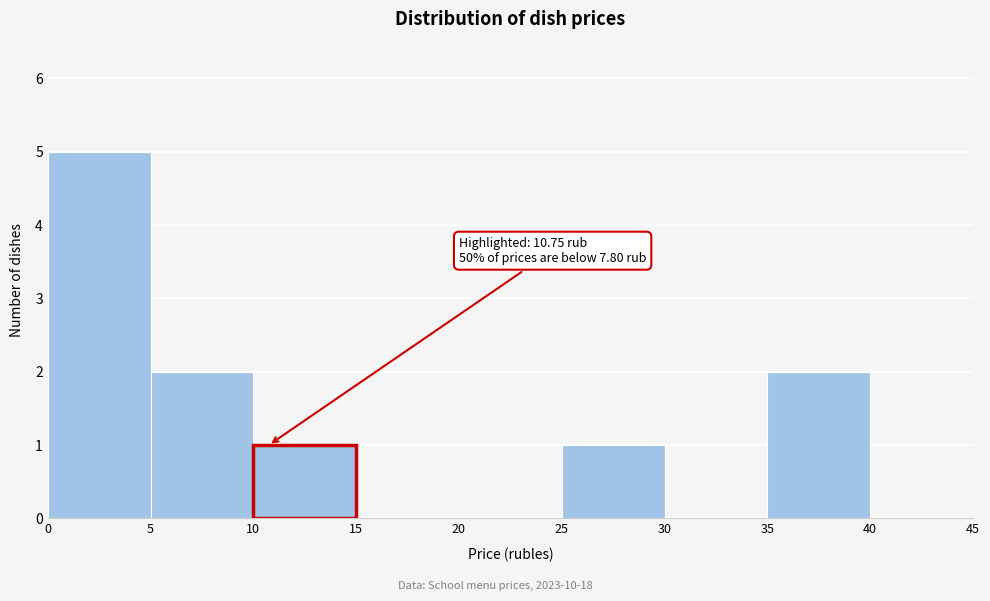

Over which range of the x-axis is the bar tallest?

0 to 5